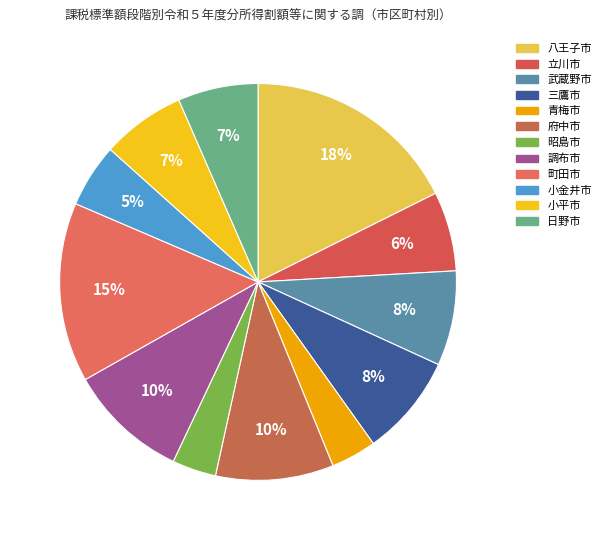

What percentage is the 小平市 slice, to the nearest percent?

7%